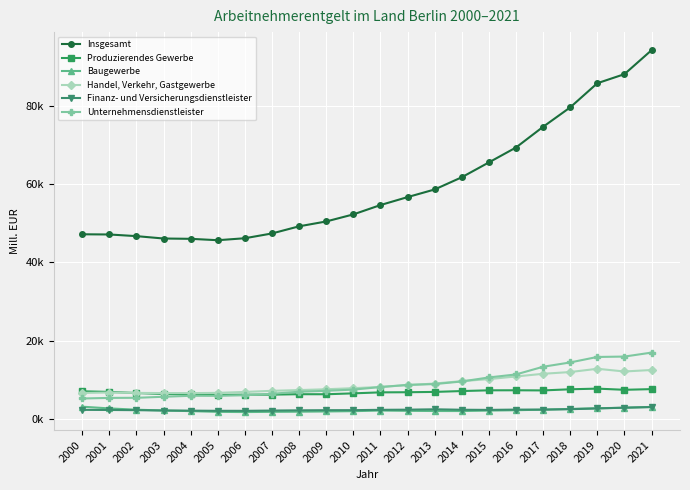

Between 2003 and 2004, which series saw the biggest shift?

Unternehmensdienstleister